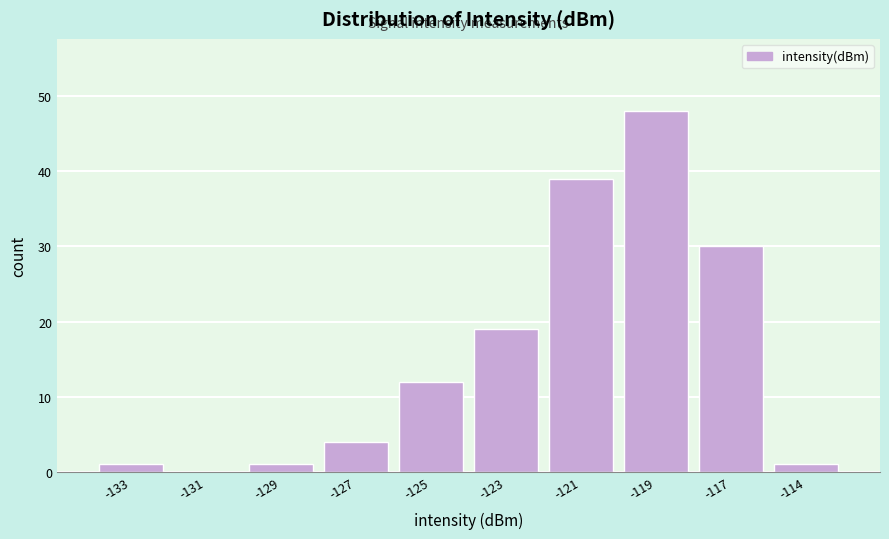

Reading left to right, transcribe all the data shown in this chart.

-133=1	-131=0	-129=1	-127=4	-125=12	-123=19	-121=39	-119=48	-117=30	-114=1